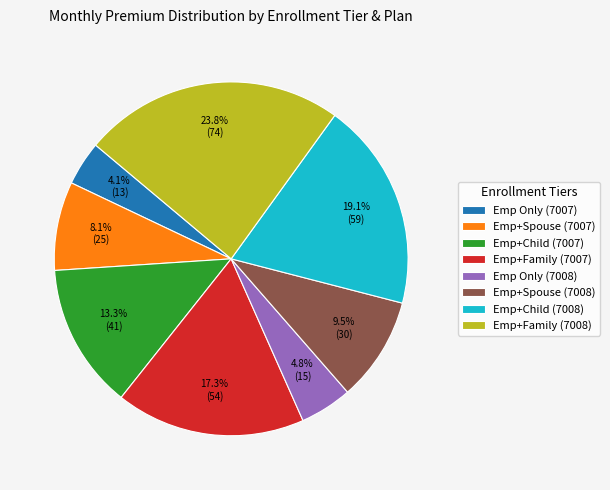

How many segments does this pie chart have?

8